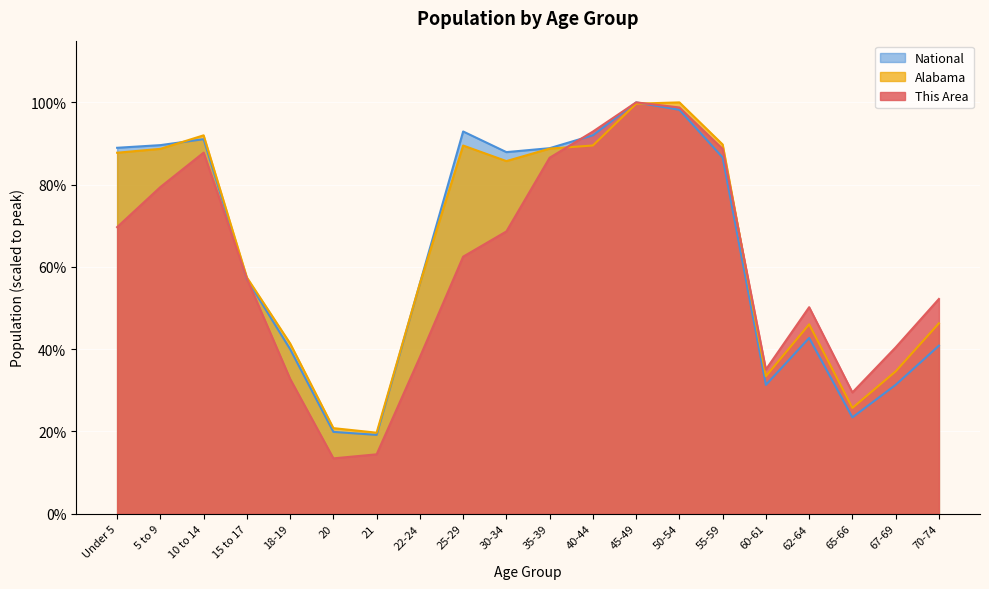

What is the average value of the This Area series?

0.6